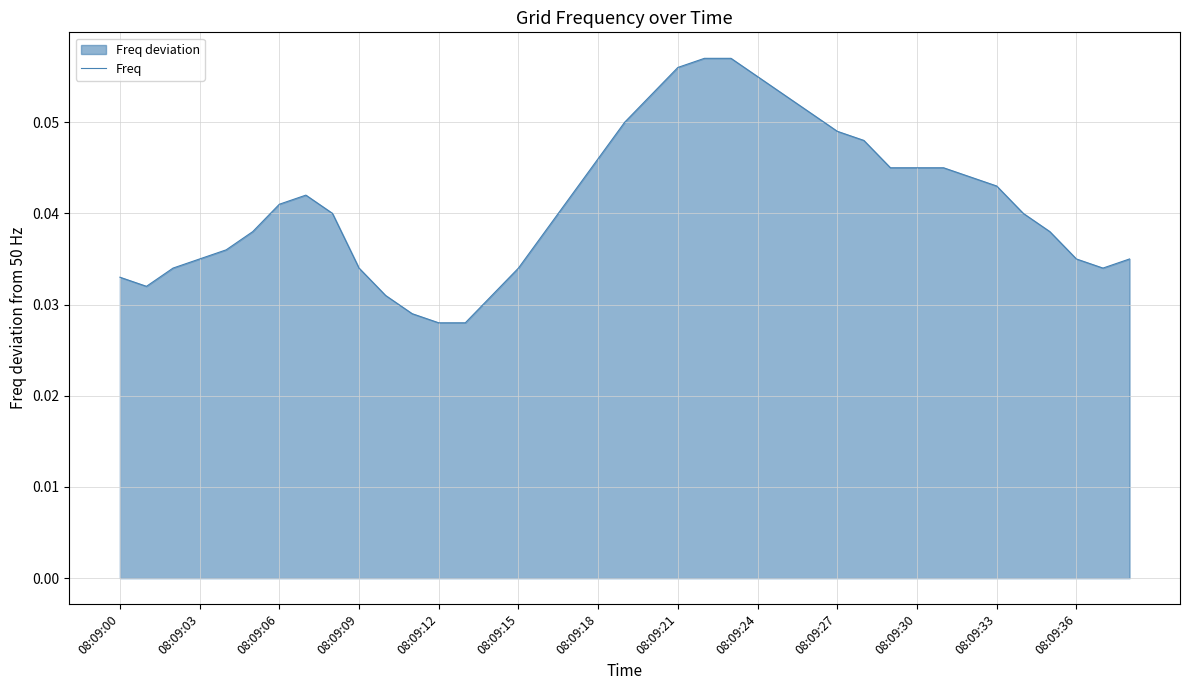

What is the maximum value shown in the chart?

0.1